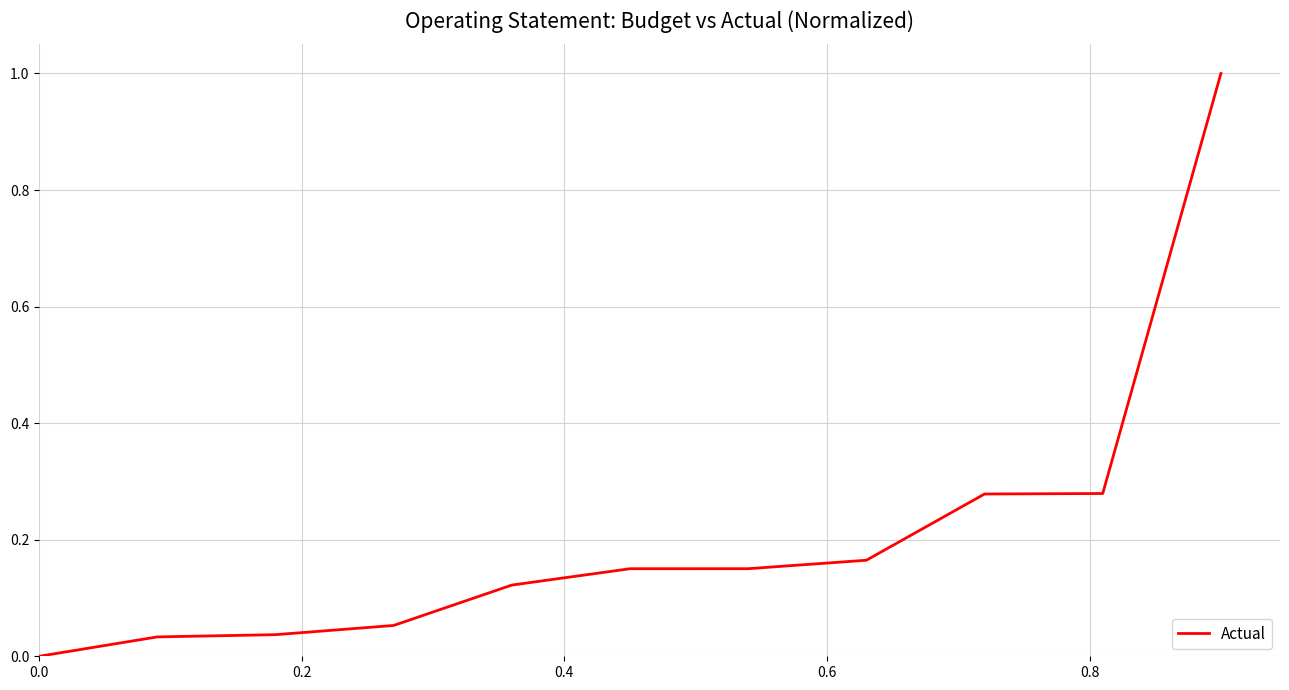

What is the maximum value shown in the chart?

1.0